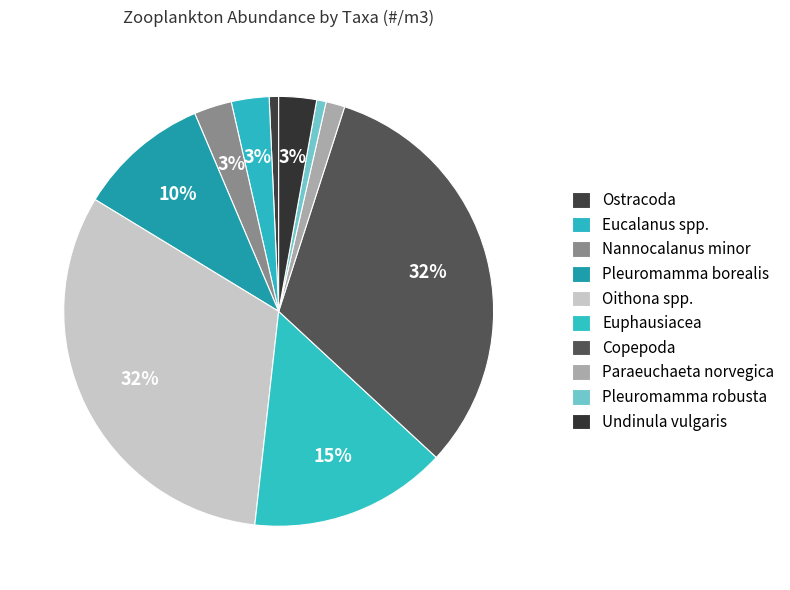

To the nearest percent, what portion does Eucalanus spp. represent?

3%